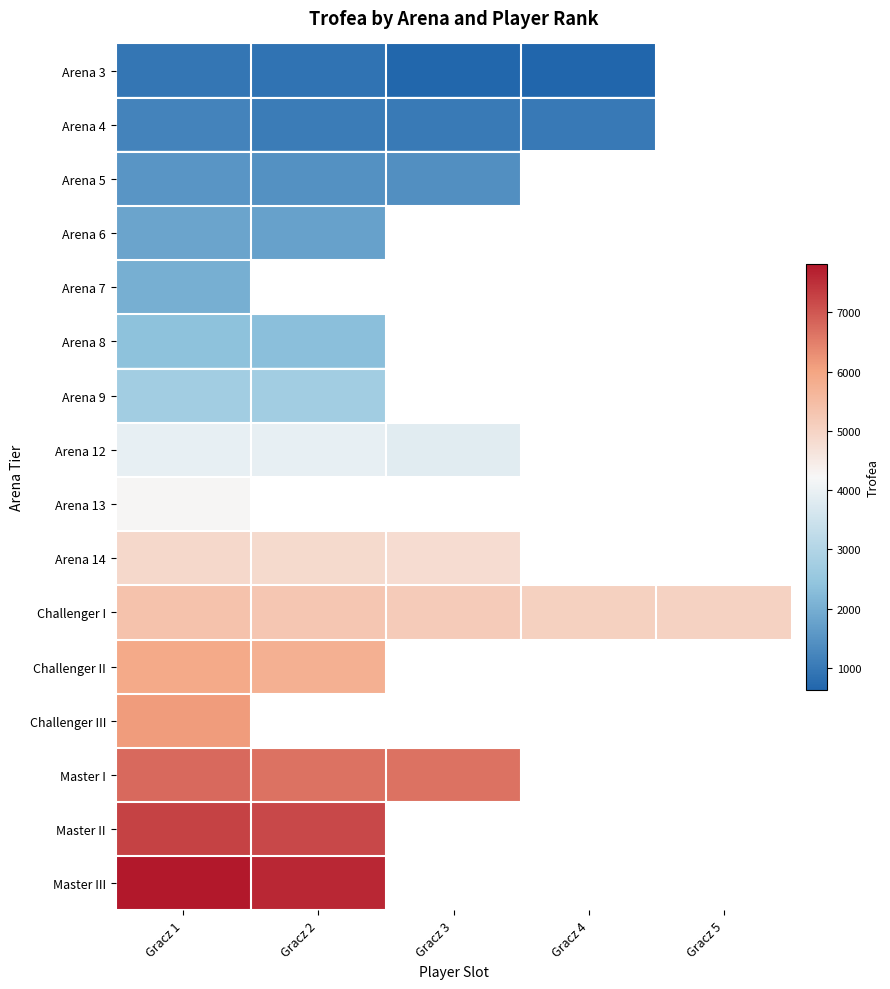

How many positive values does the Challenger III series have?

1